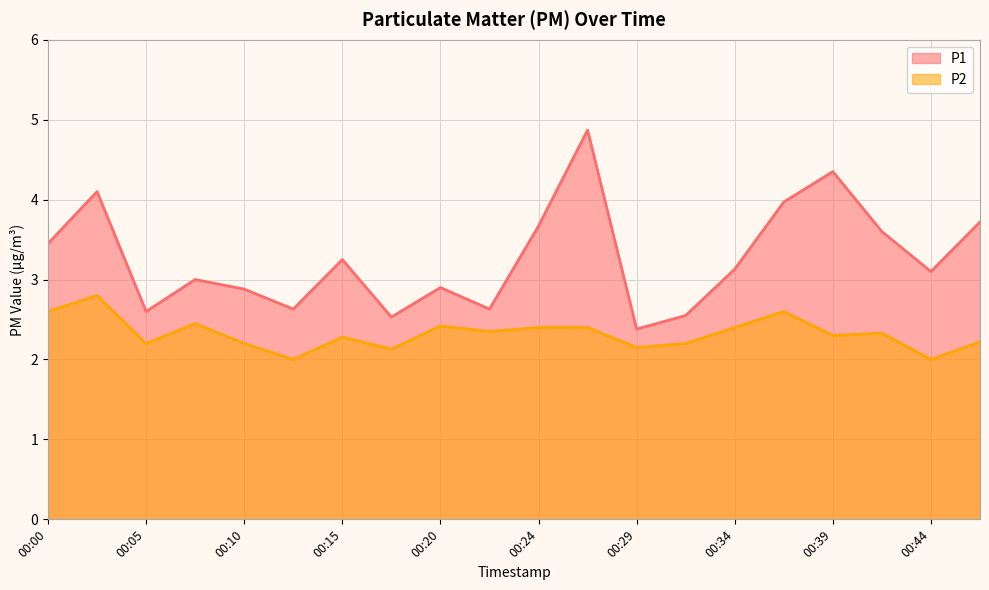

True or false: P1 and P2 cross at least once.

False